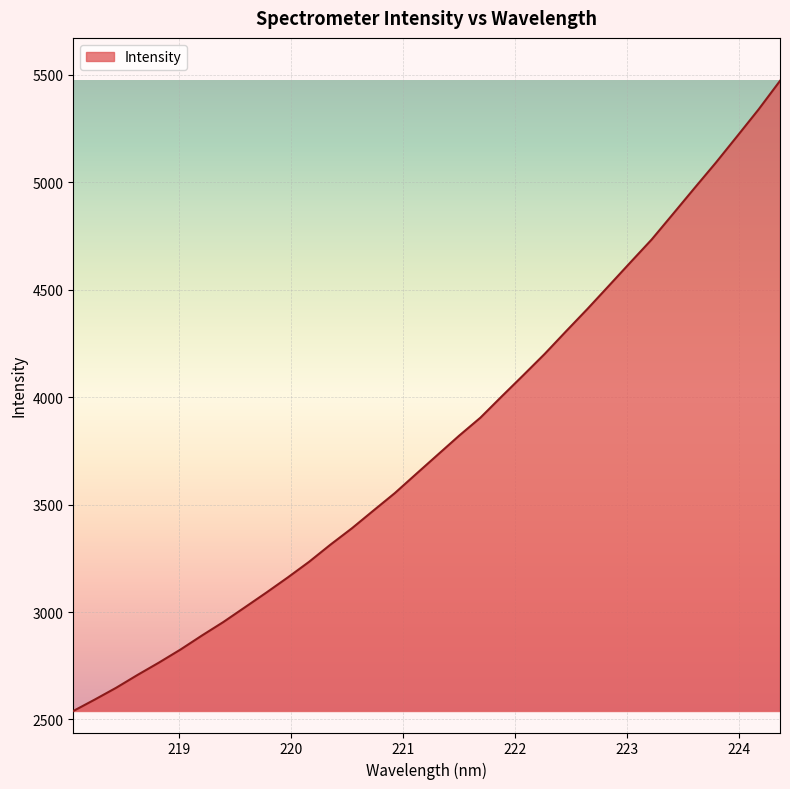

How many lines are shown in the chart?

1